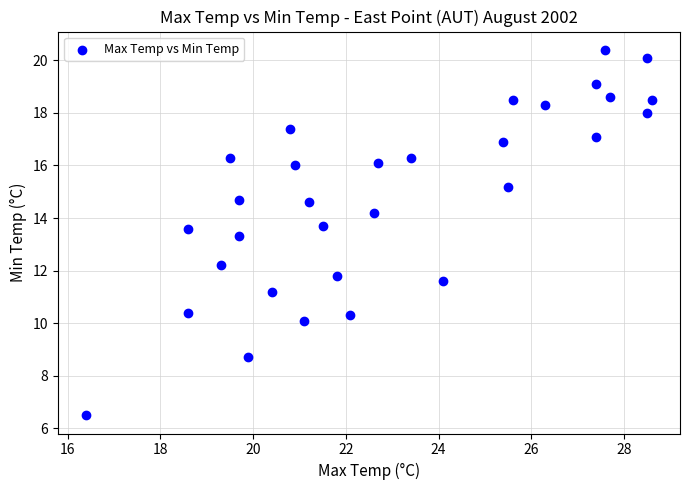

What is the range of Y values (max minus min)?

13.9